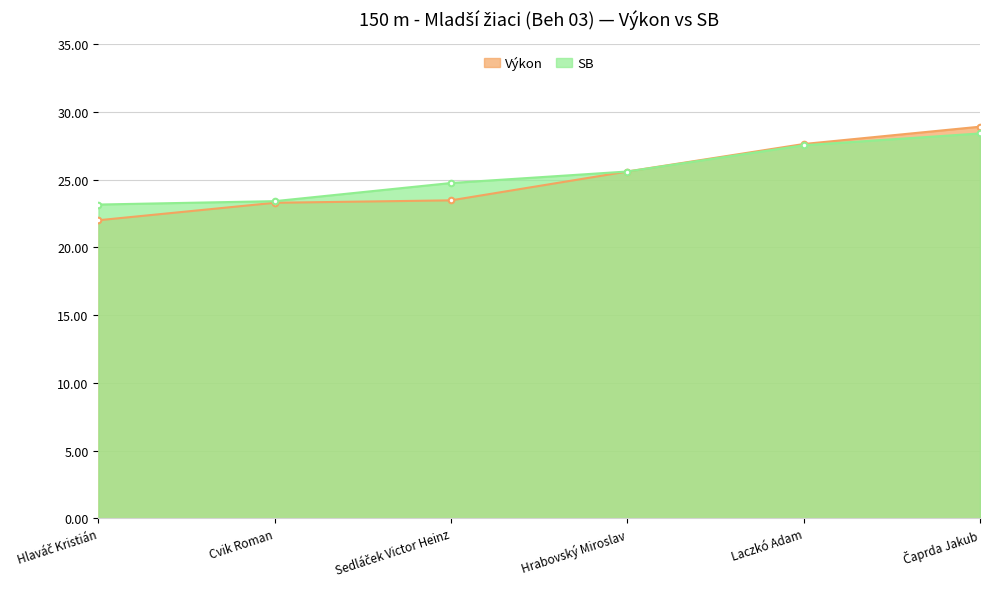

At Hlaváč Kristián, list the series in order from smallest to largest.

Výkon, SB